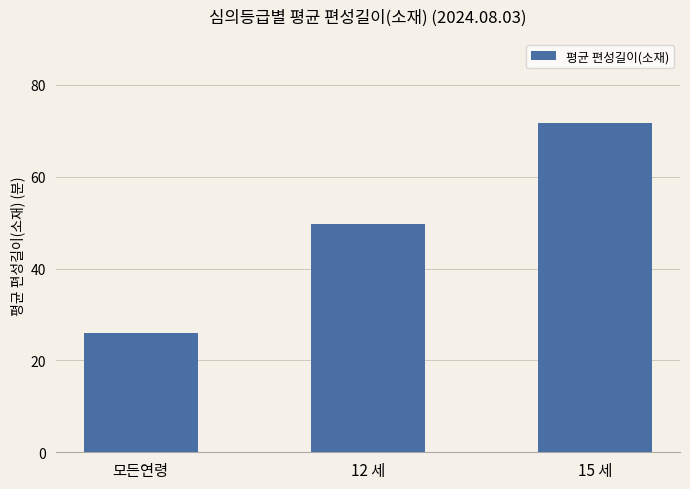

Where does the data first go above 49?

12 세